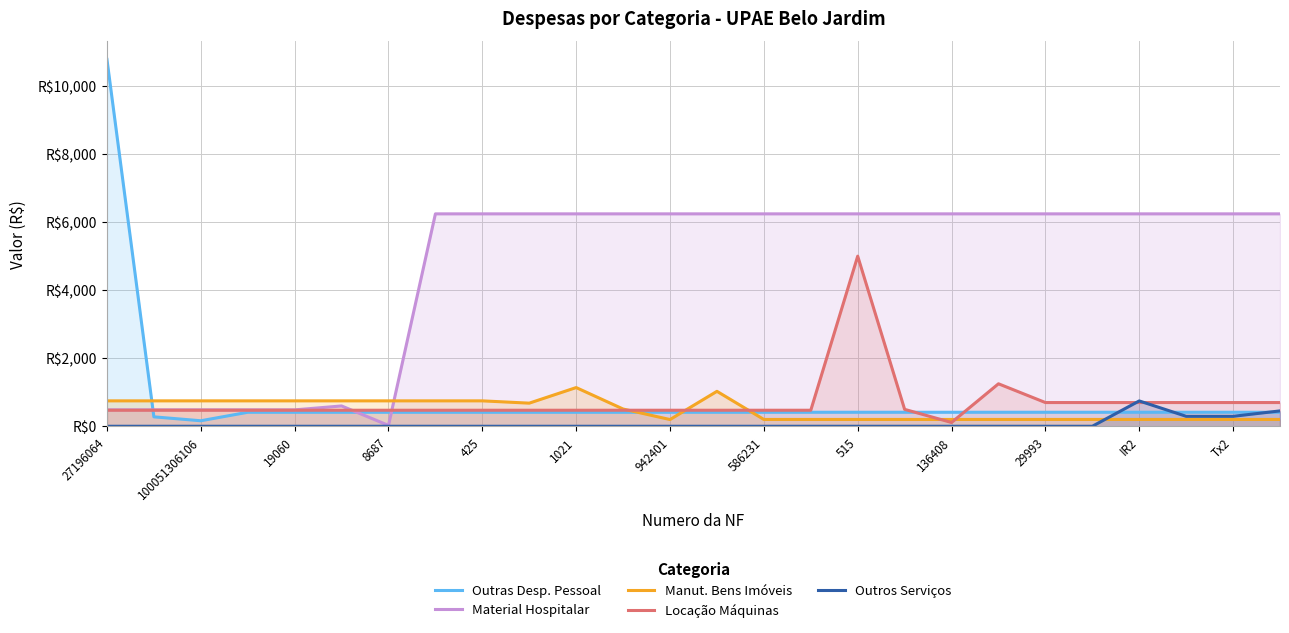

Is it true that Outros Serviços equals 747.4 at IR2?

True